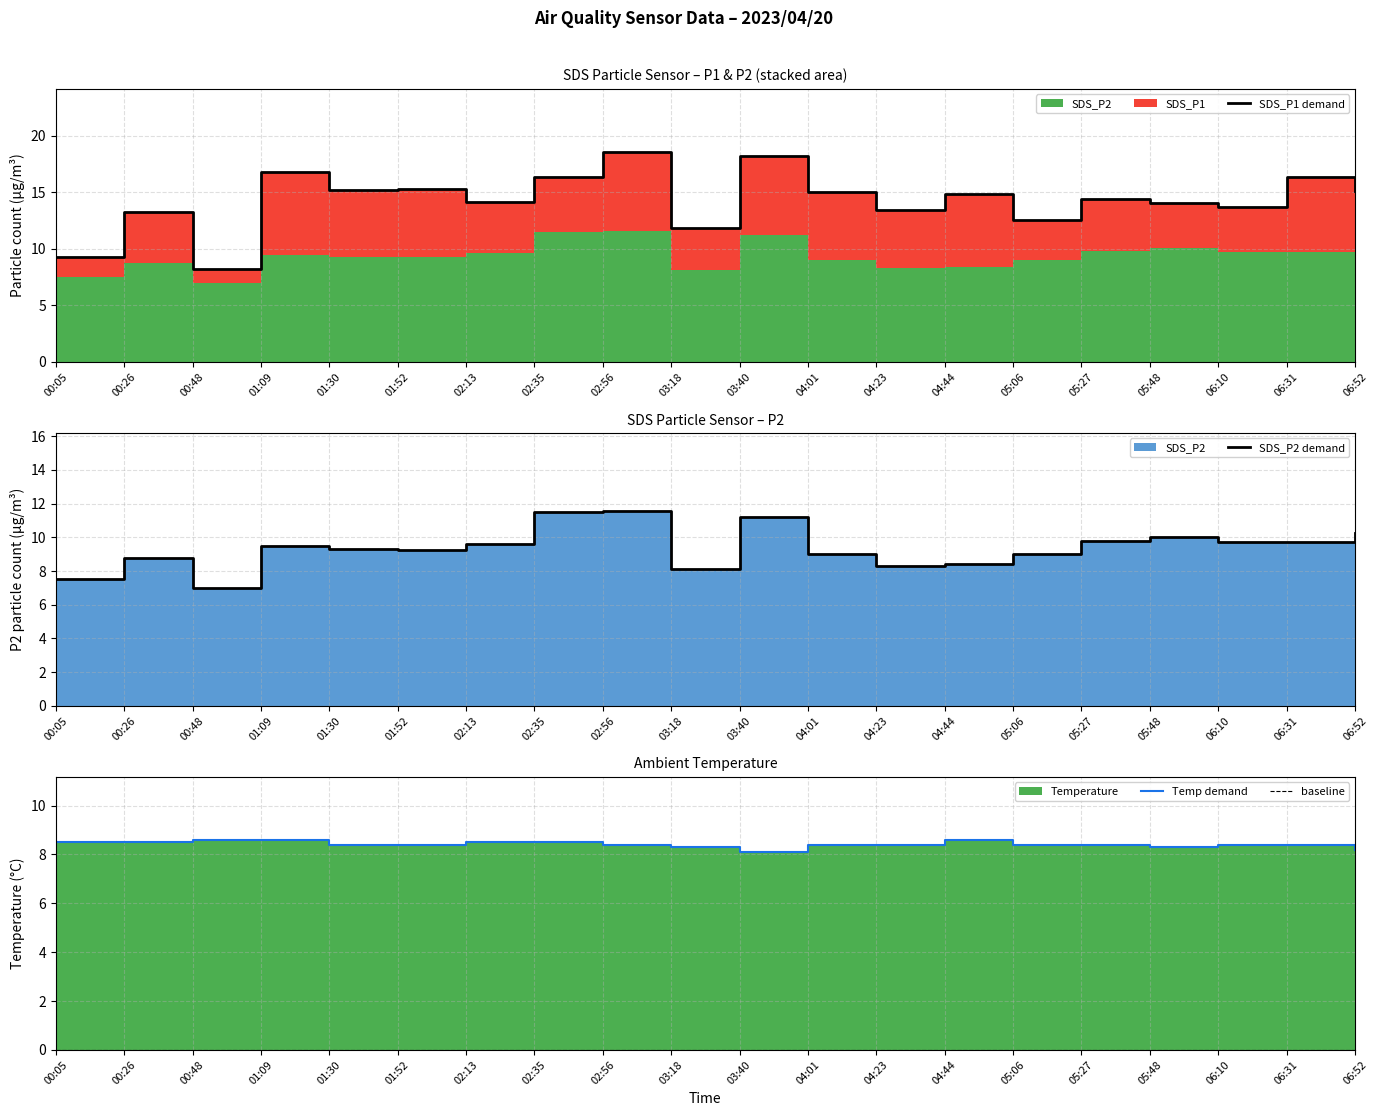

Which has a higher value, 02:56 or 00:05?

02:56